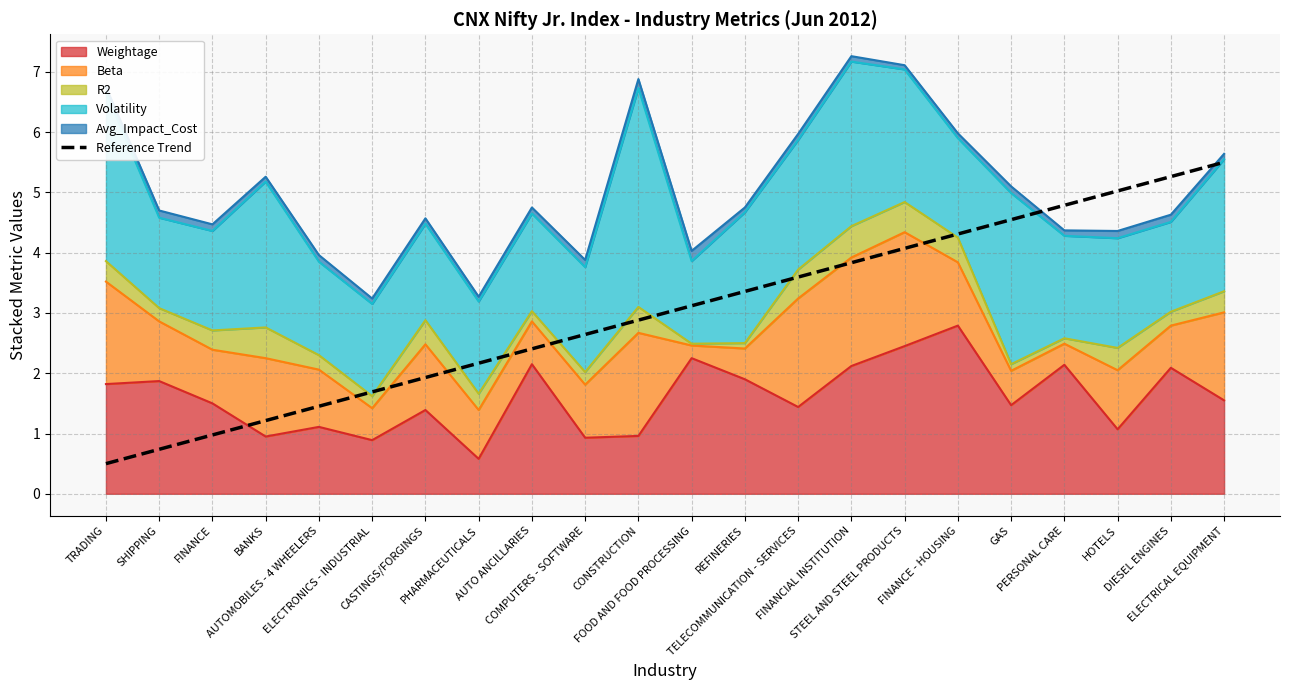

How many lines are shown in the chart?

1